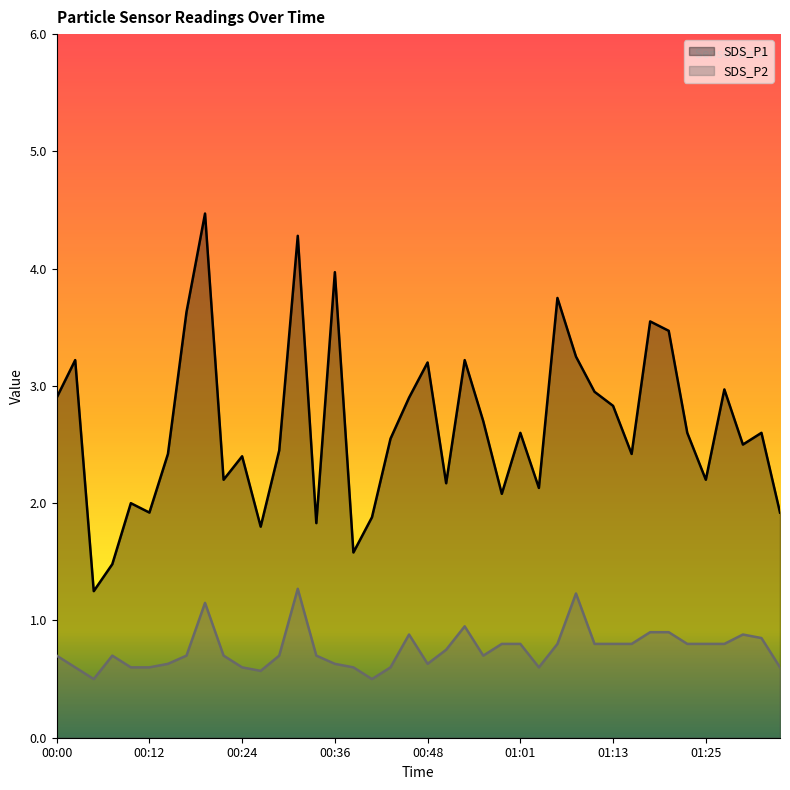

Which series has the widest spread of values?

SDS_P1